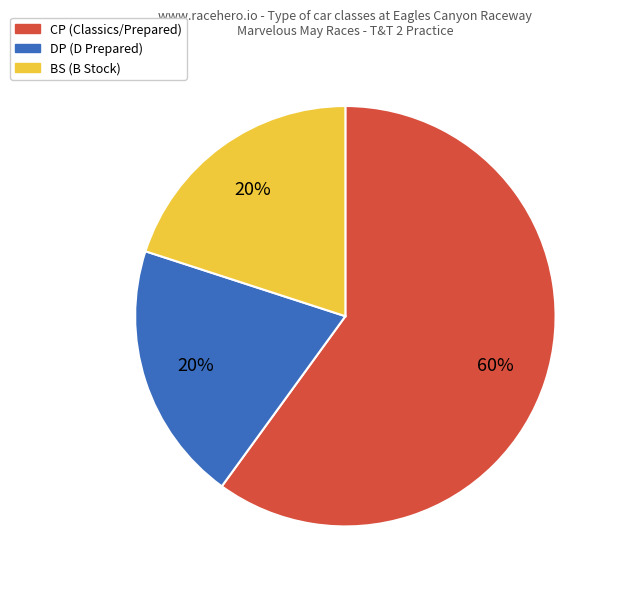

True or false: CP accounts for 56% of the total.

False